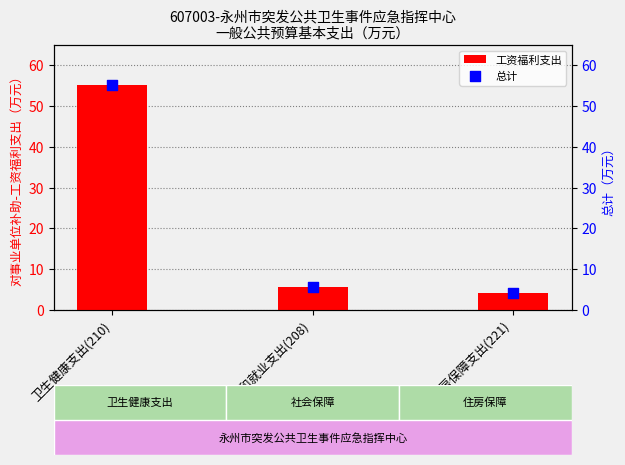

At which category is the sum across all series the highest?

卫生健康支出(210)